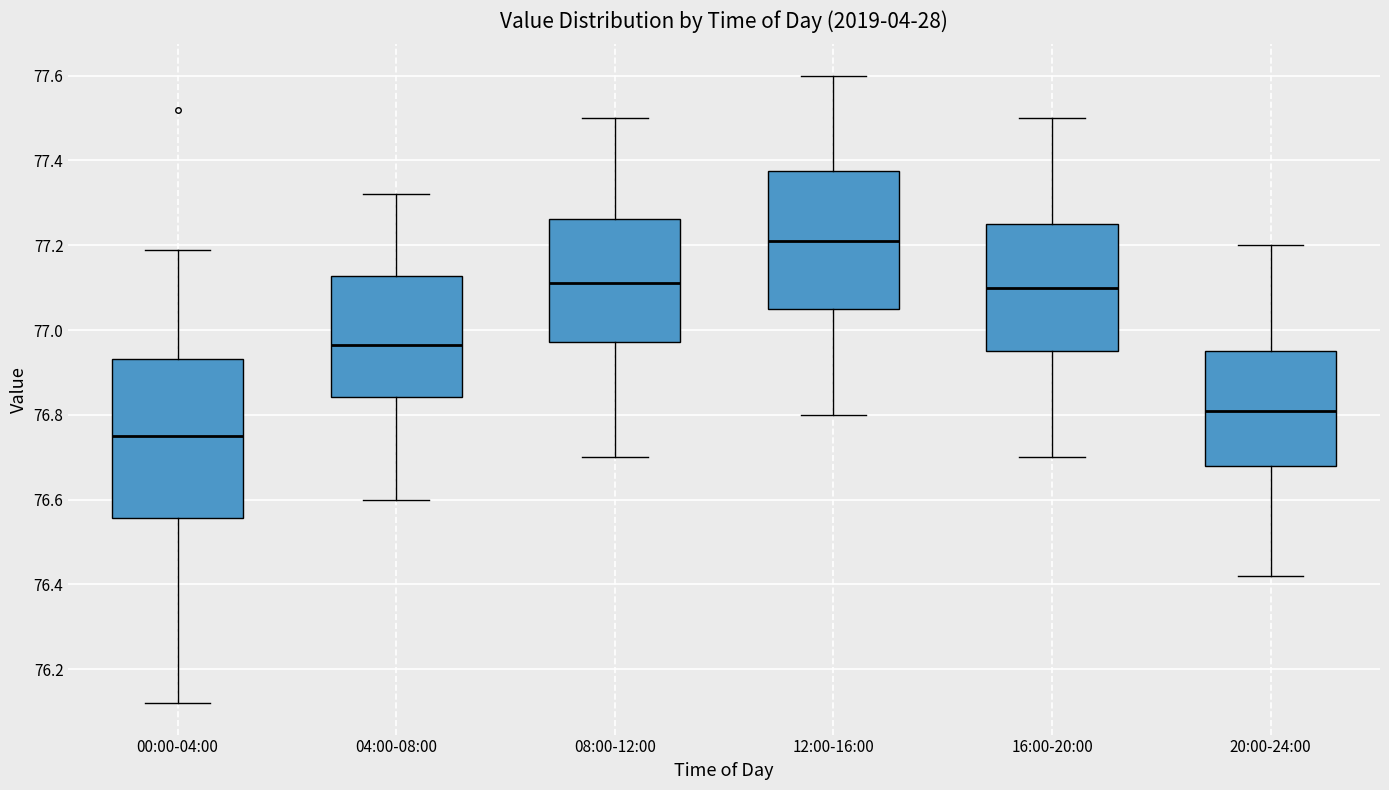

Where does the median line of the box for 08:00-12:00 sit on the y-axis? The values are not printed on the chart, so give them approximately, as read against the axis.

77.12